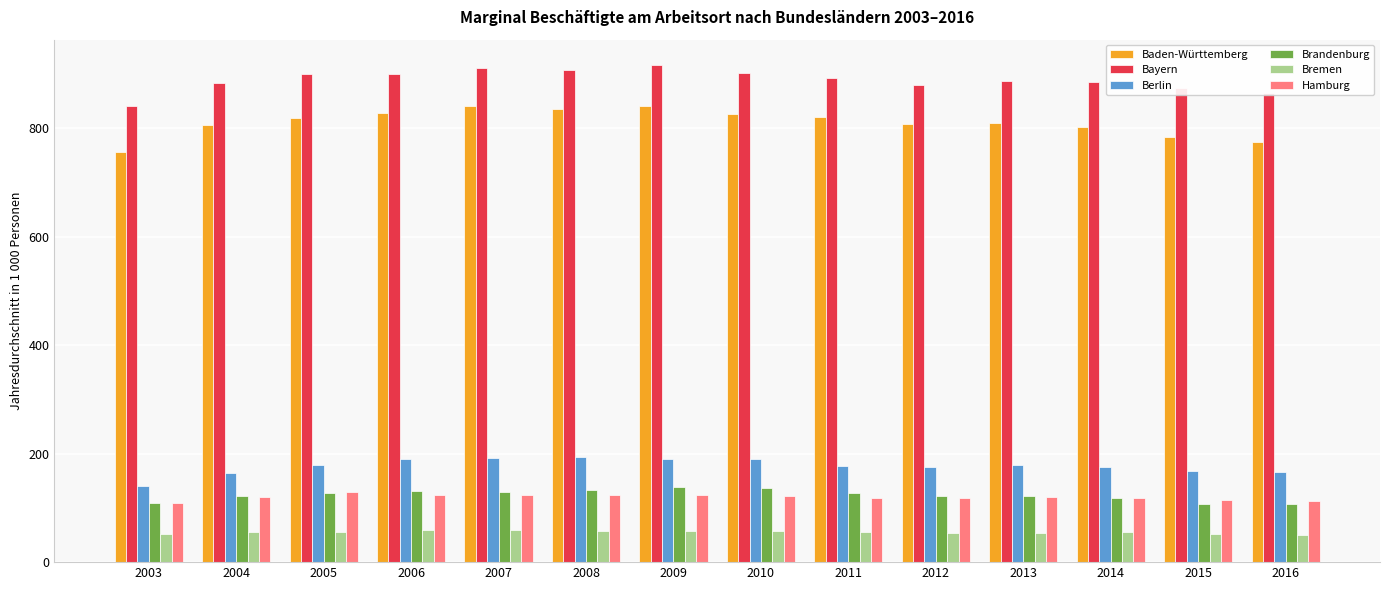

Which series has the largest total across all categories?

Bayern